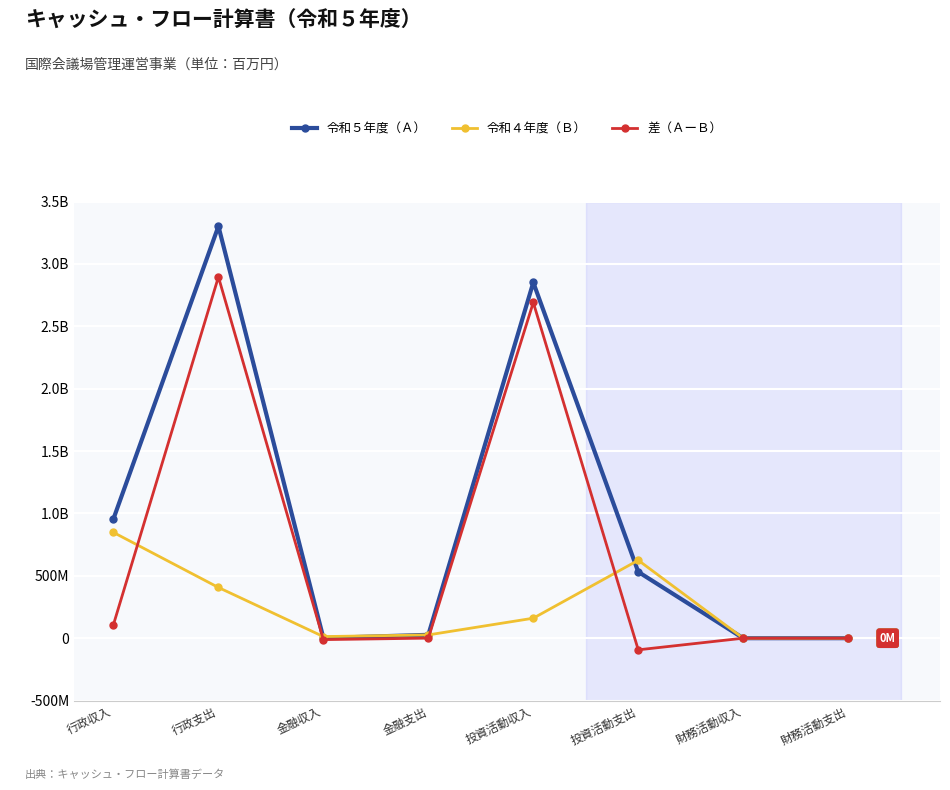

List the series in order of their peak value, highest first.

令和５年度（Ａ）, 差（ＡーＢ）, 令和４年度（Ｂ）